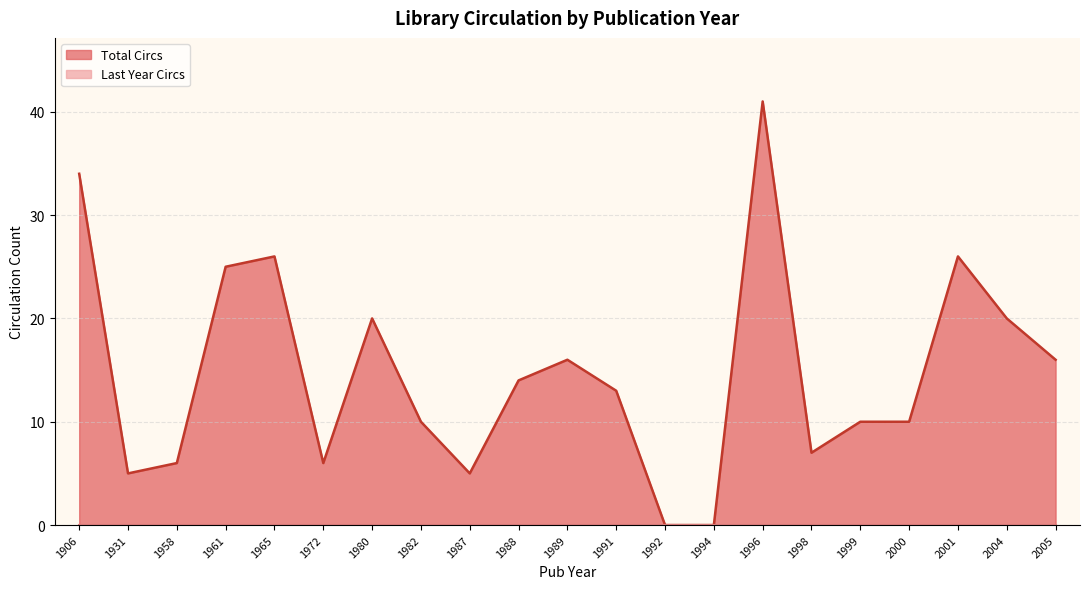

Rank the series at 1991 from lowest to highest value.

Last Year Circs, Total Circs